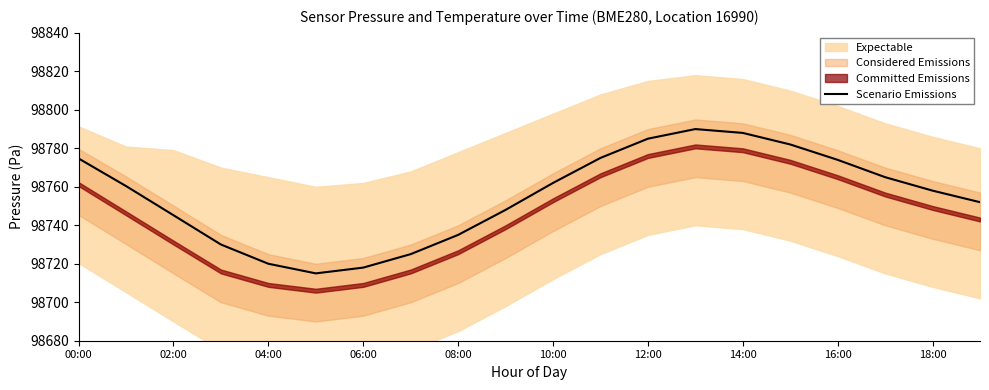

Where is the first local maximum?

13